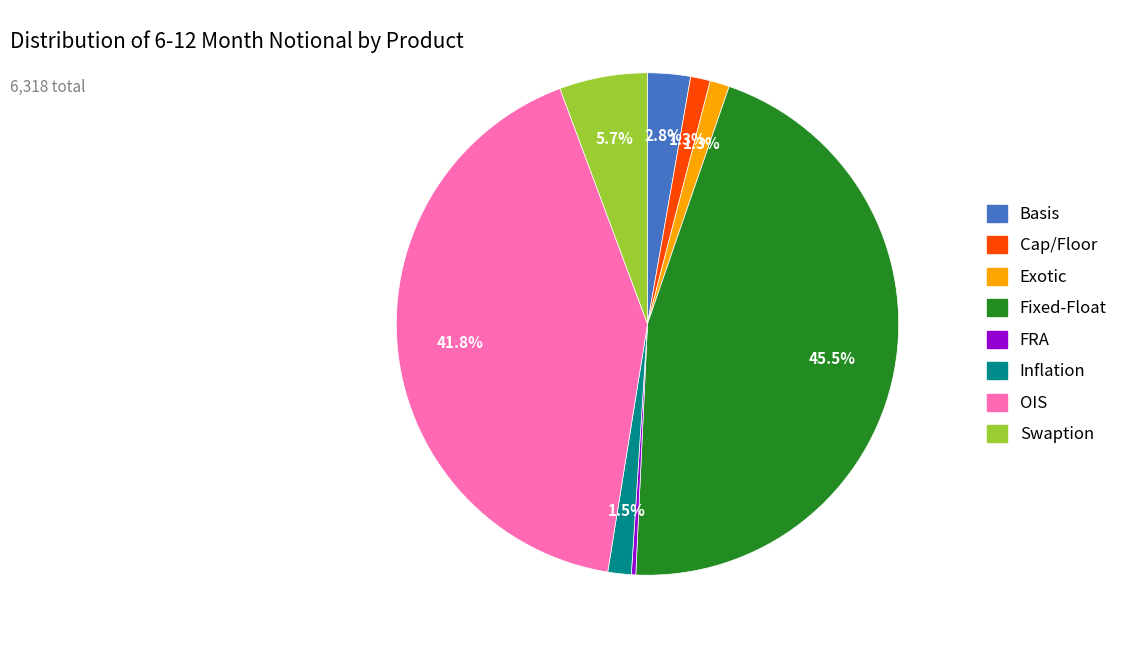

What is the largest slice in the pie chart?

Fixed-Float